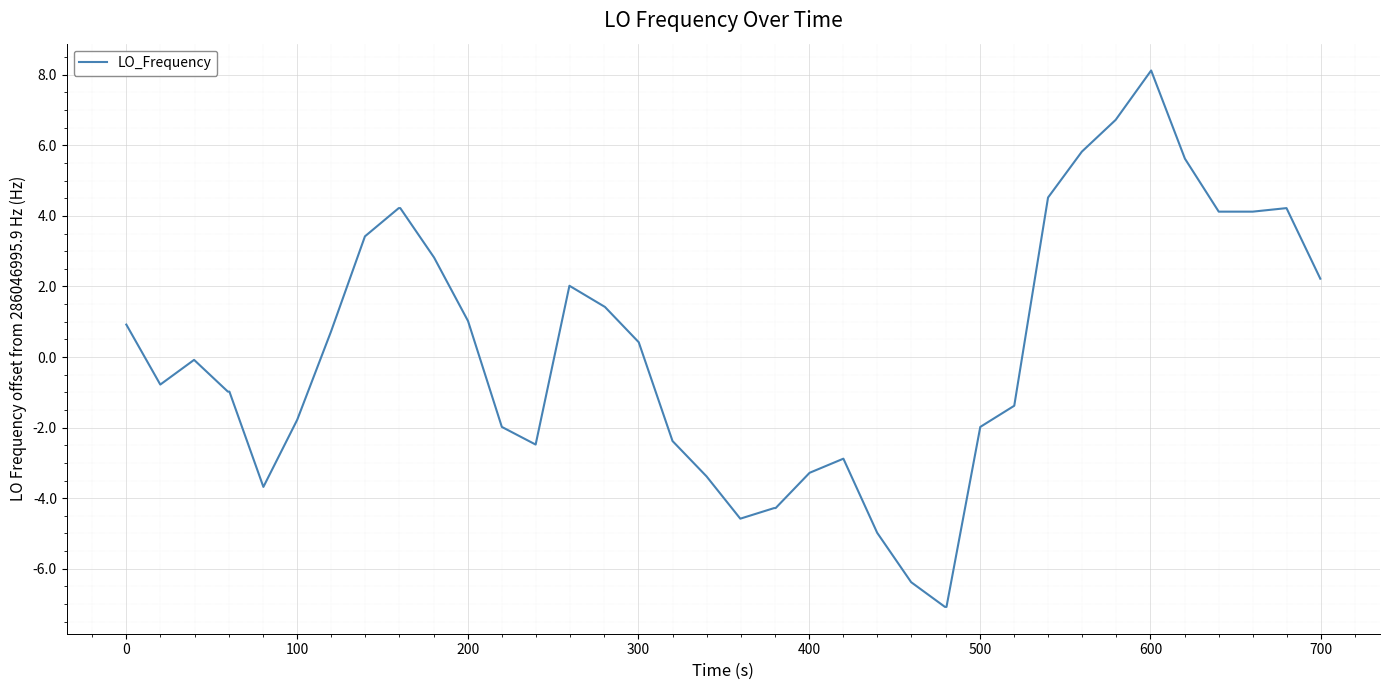

True or false: there are more than 1 points higher than both neighbors.

True